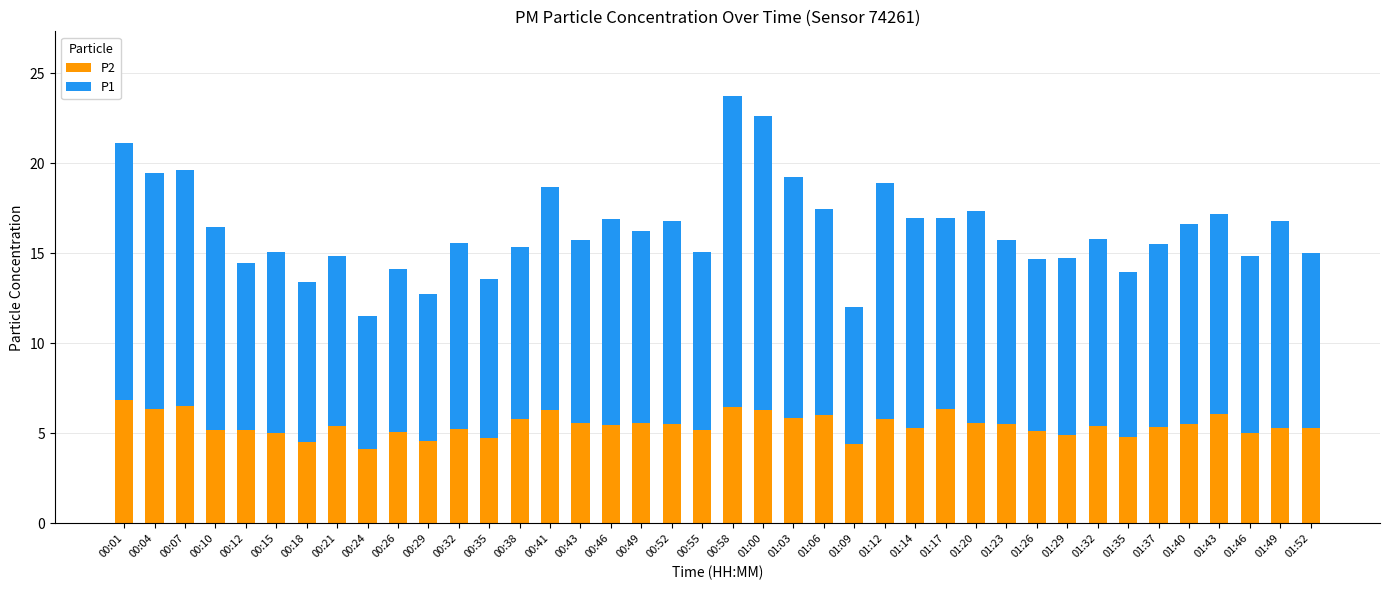

What is the minimum value for P2?

4.2